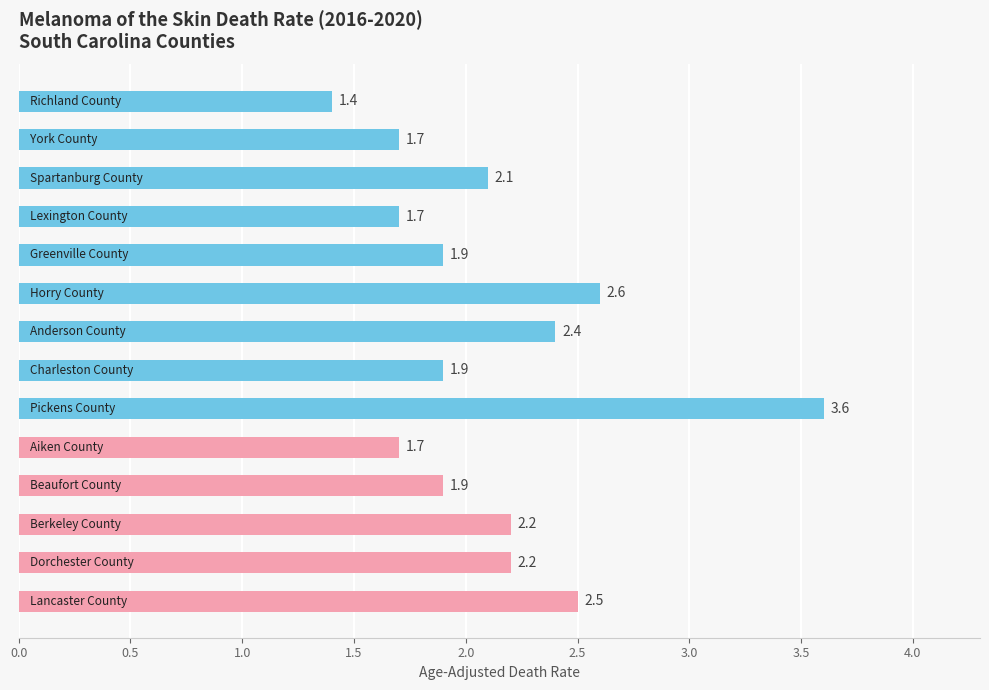

What is the value of the 7th bar from the top?

2.4